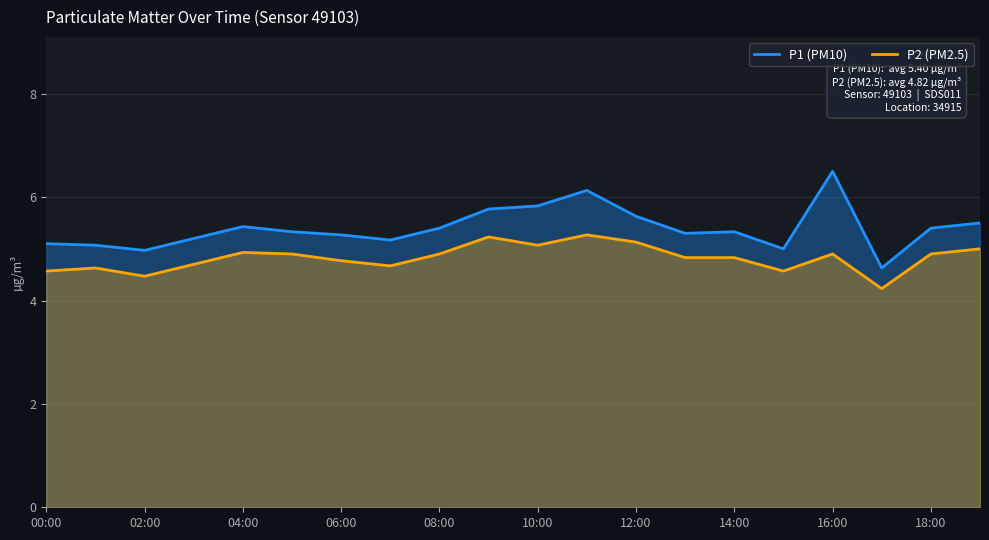

What is the sum of the P2 (PM2.5) values at 18:00 and 10:00?

10.0